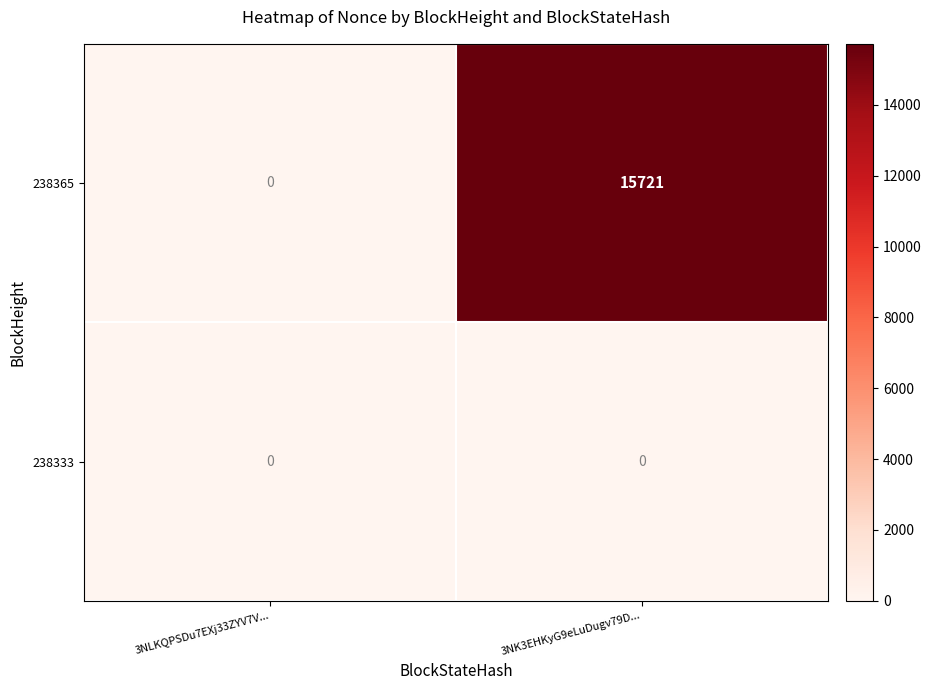

What is the sum of the 238365 values at 3NLKQPSDu7EXj33ZYV7V... and 3NK3EHKyG9eLuDugv79D...?

15721